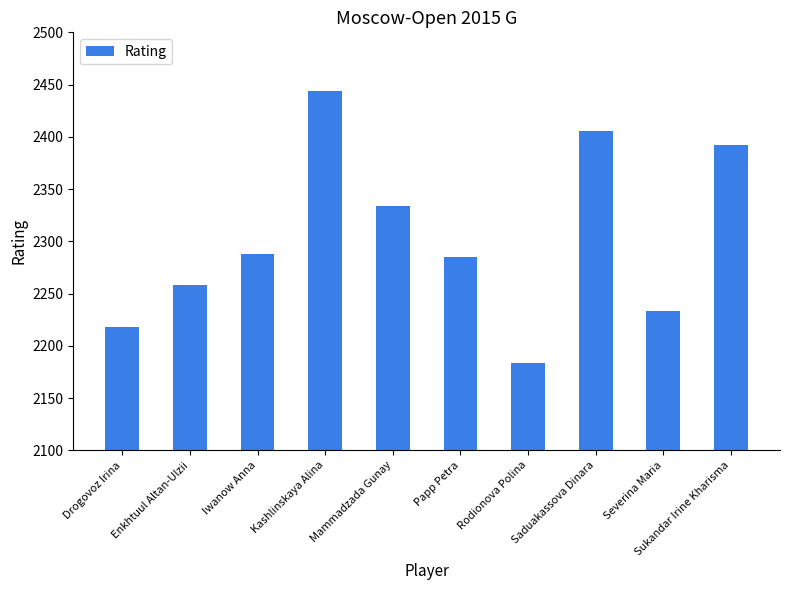

What is the change in value from Drogovoz Irina to Enkhtuul Altan-Ulzii?

+40